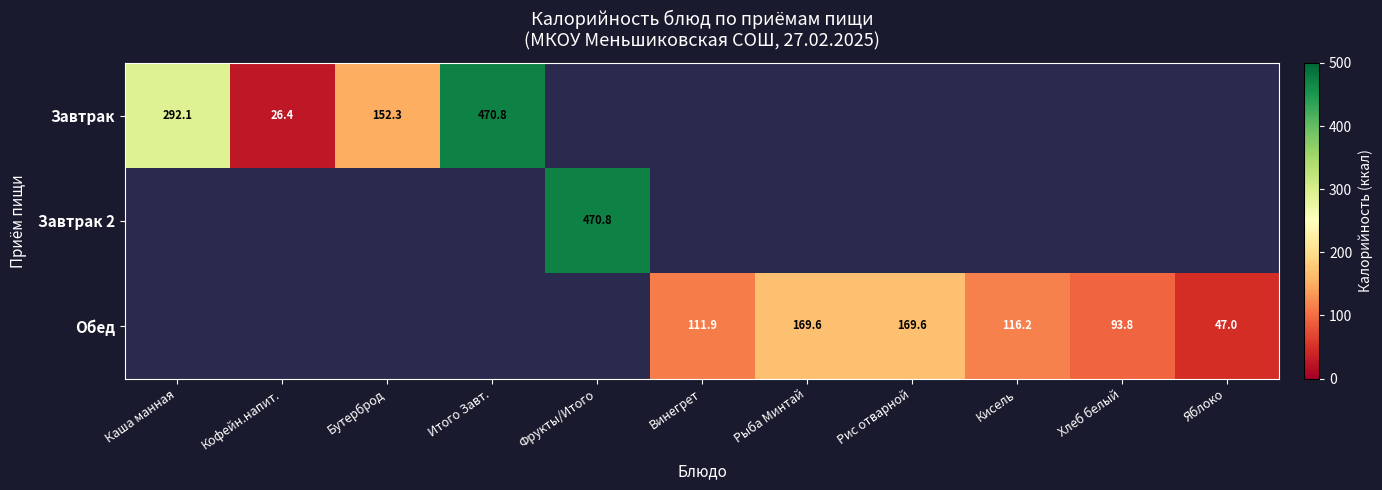

True or false: Завтрак has a value of 6.9 at Кофейн.напит..

False